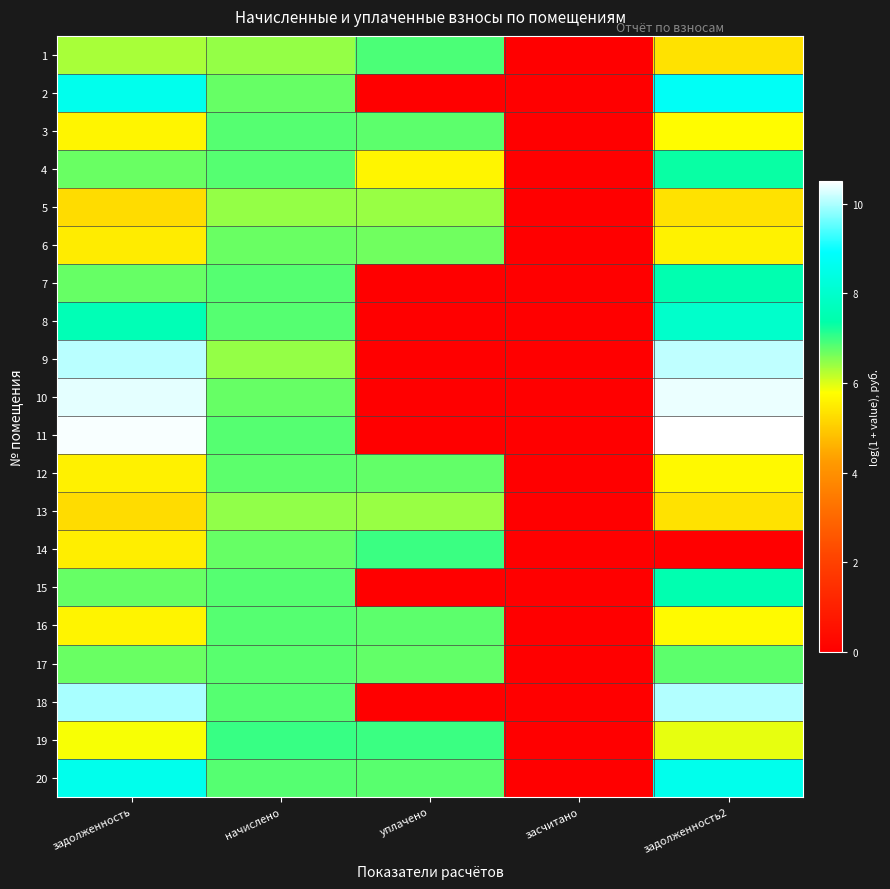

What is the total value across all series at задолженность2?

140.2